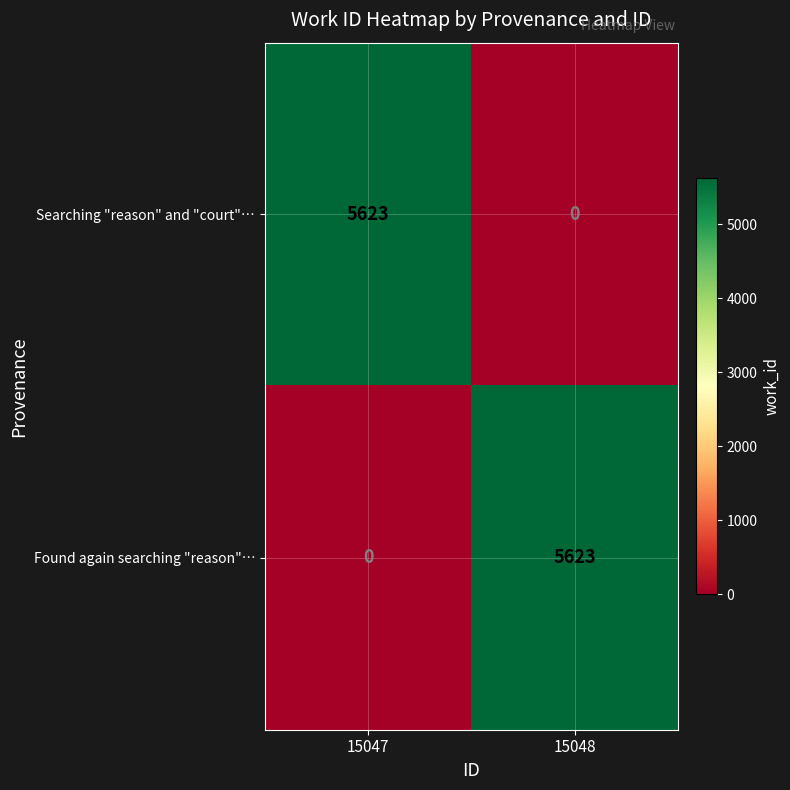

What is the greatest value displayed?

5623